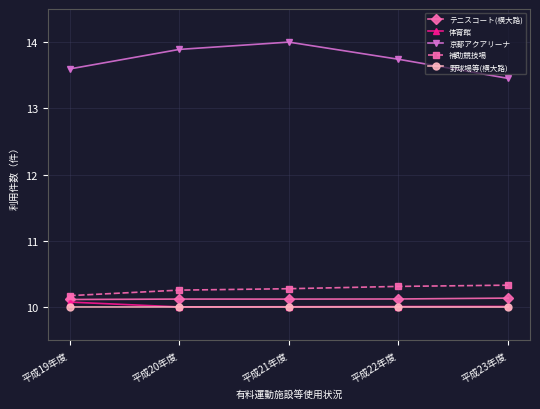

Between 平成19年度 and 平成21年度, which series saw the biggest shift?

京都アクアリーナ